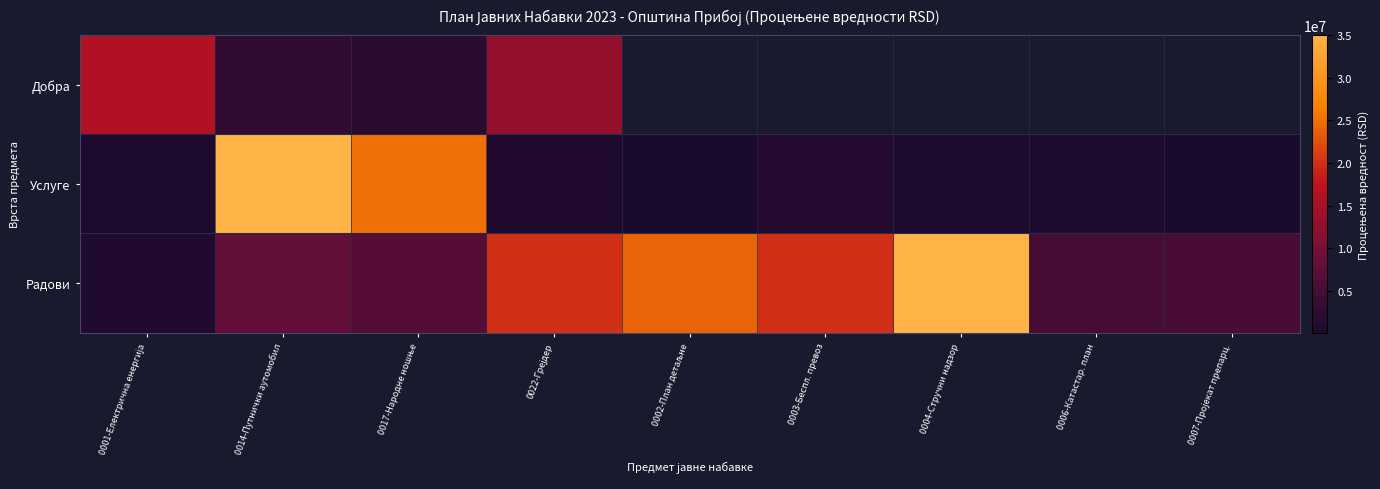

How many categories are shown in the chart?

9